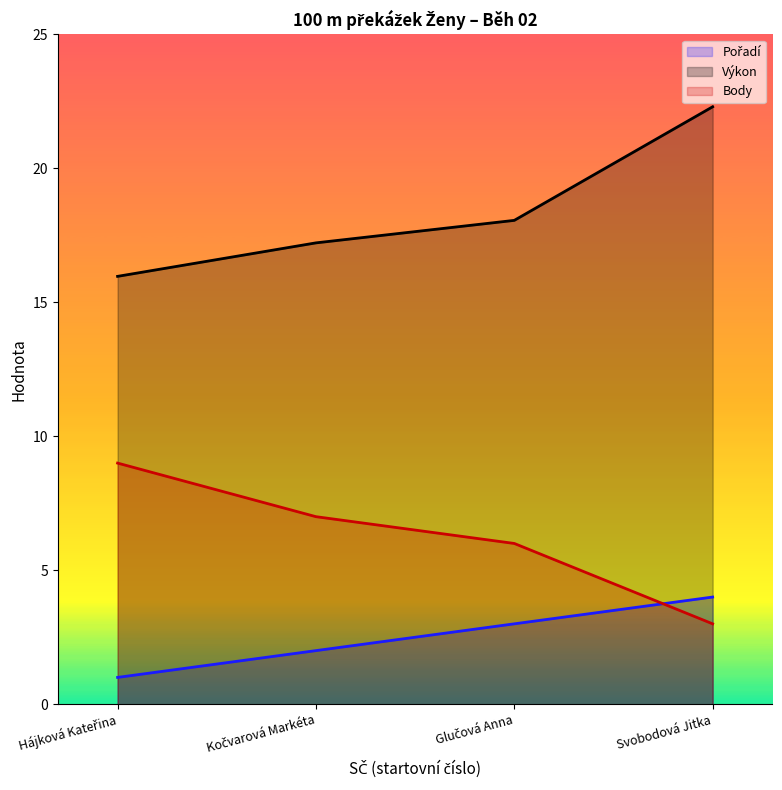

What is the minimum value for Výkon?

16.0